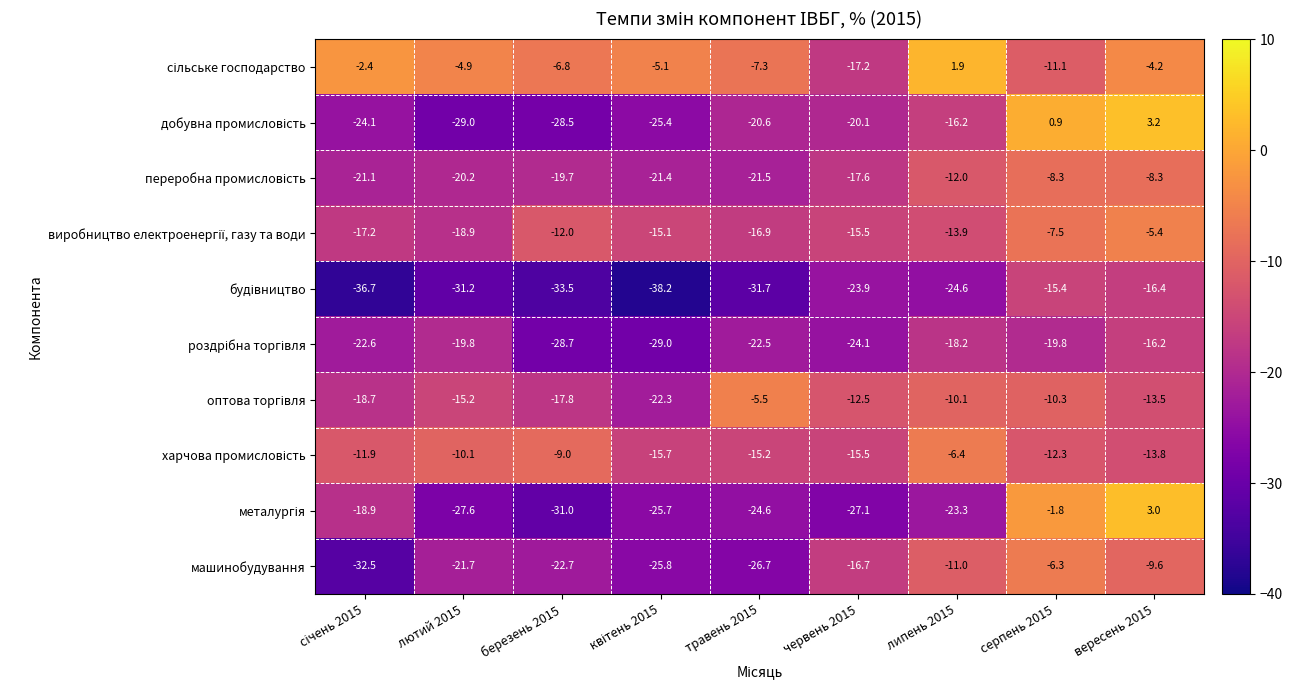

What is the spread (max minus min) of values at вересень 2015?

19.6